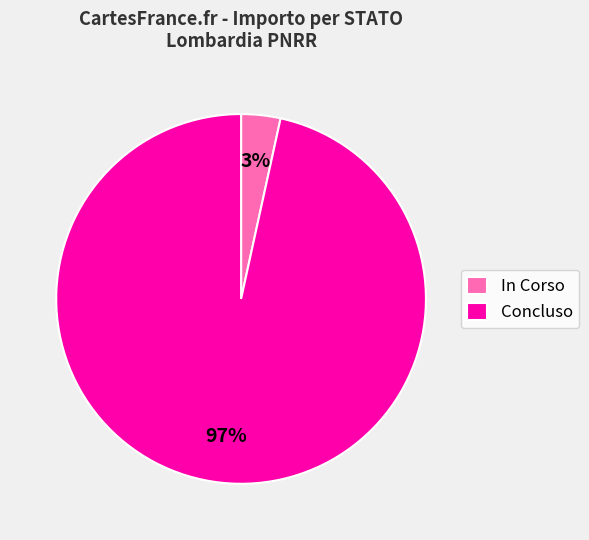

Is there a majority slice in this chart?

Yes